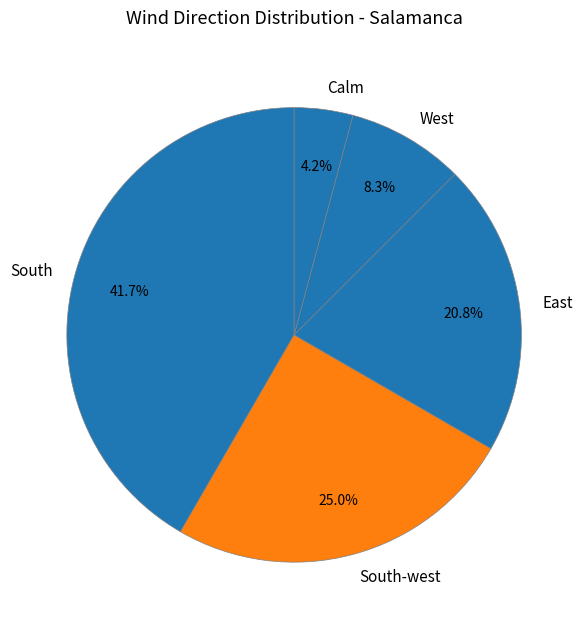

Is Calm the majority of the pie?

No